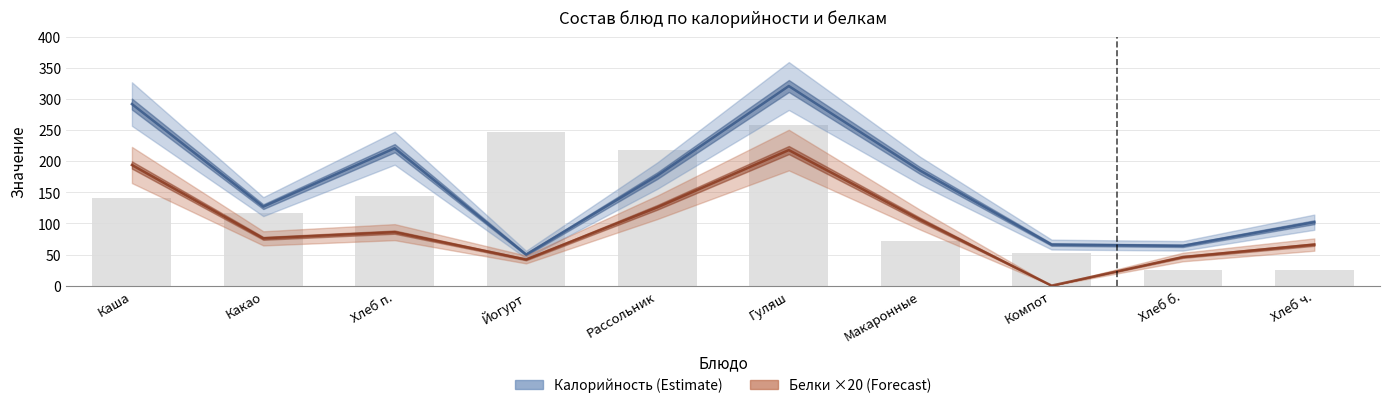

The Калорийность series shows 221 at Хлеб п.. True or false?

True